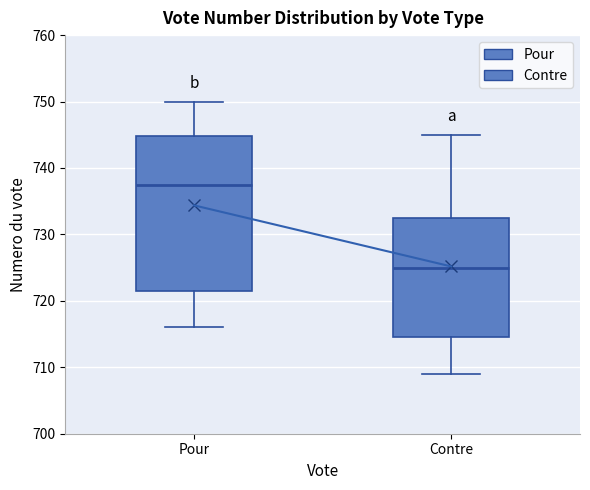

Which box has the highest median line?

Pour